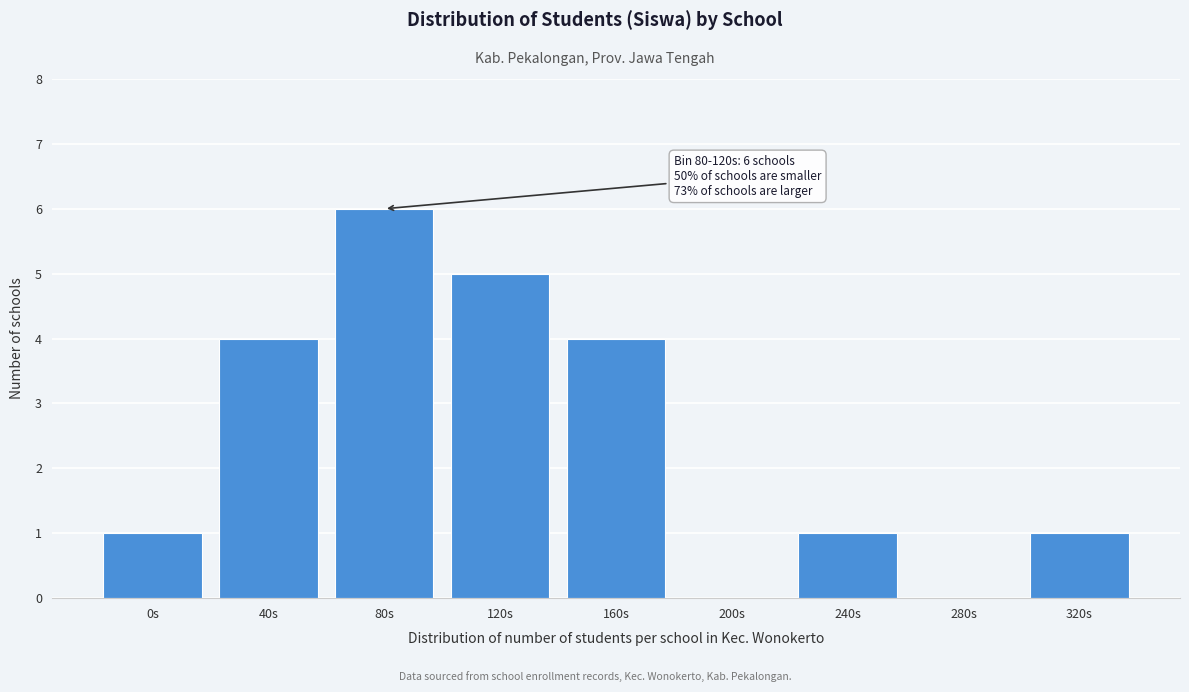

Reading left to right, what are all the values shown in this chart?

0s=1	40s=4	80s=6	120s=5	160s=4	200s=0	240s=1	280s=0	320s=1